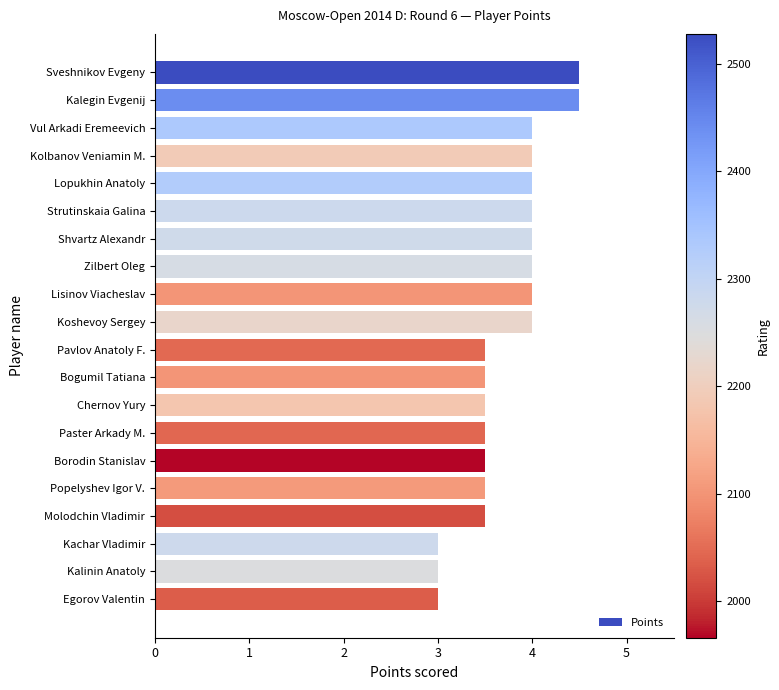

What is the sum of all values?

74.5